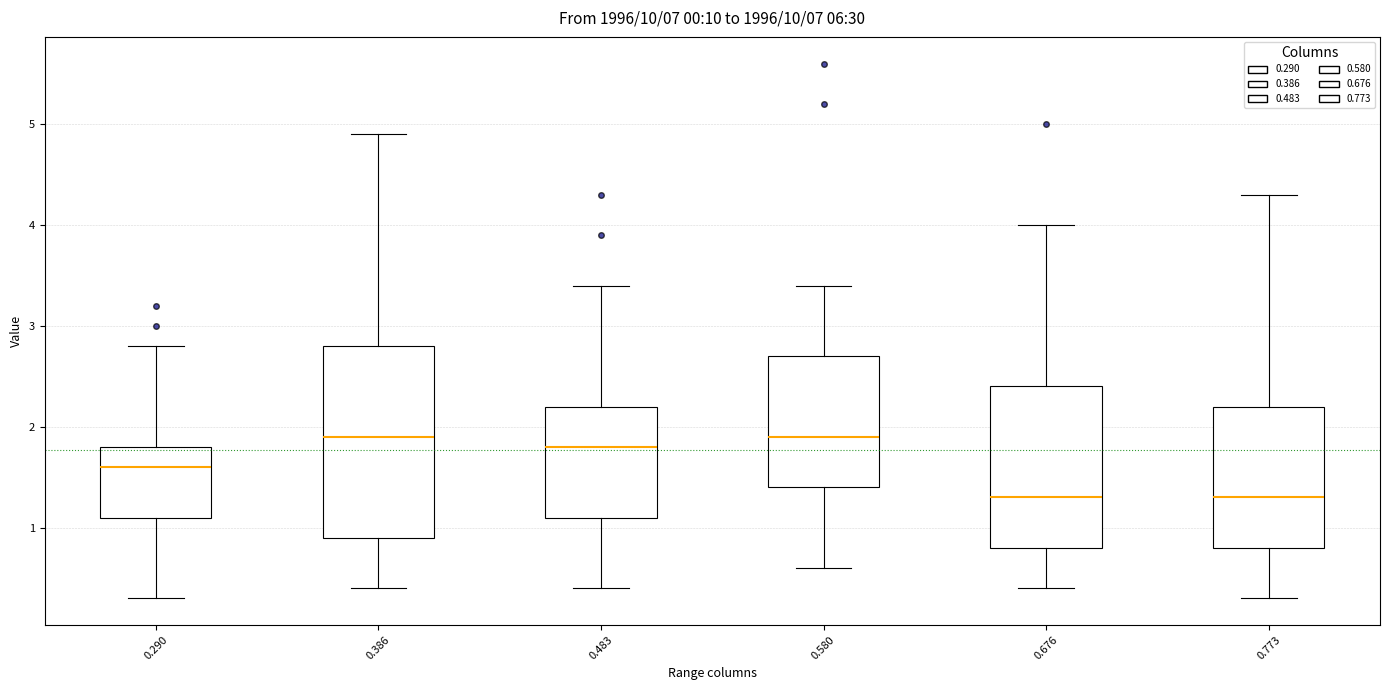

Comparing the boxes themselves (not the whiskers), which one is the tallest?

0.386